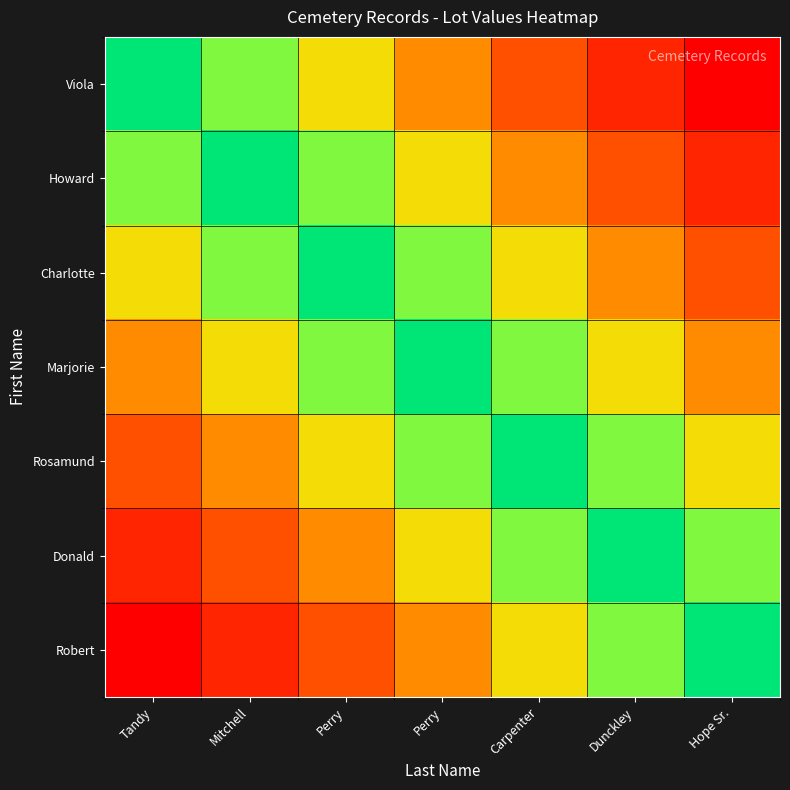

Which category has the lowest value across all series?

Hope Sr.